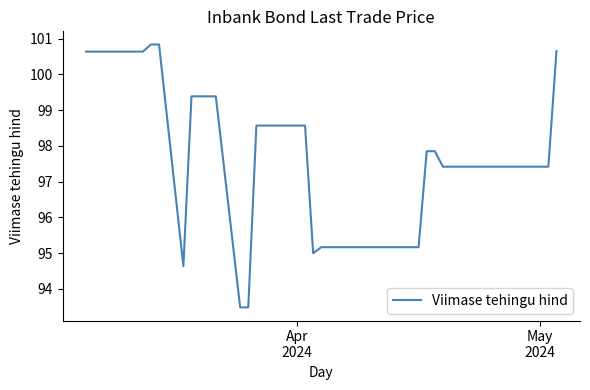

What is the maximum value shown in the chart?

100.8